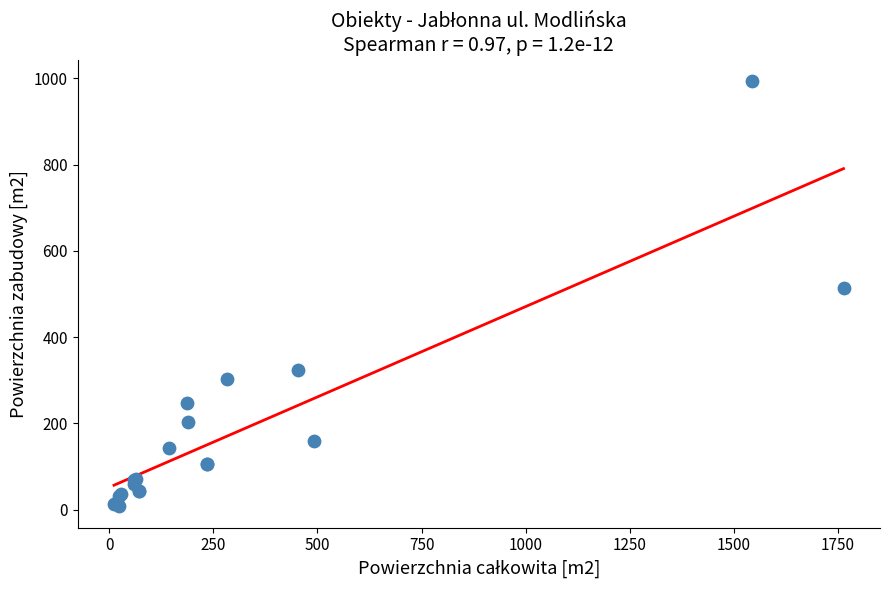

What Y value in the scatter plot is closest to 501?

513.0